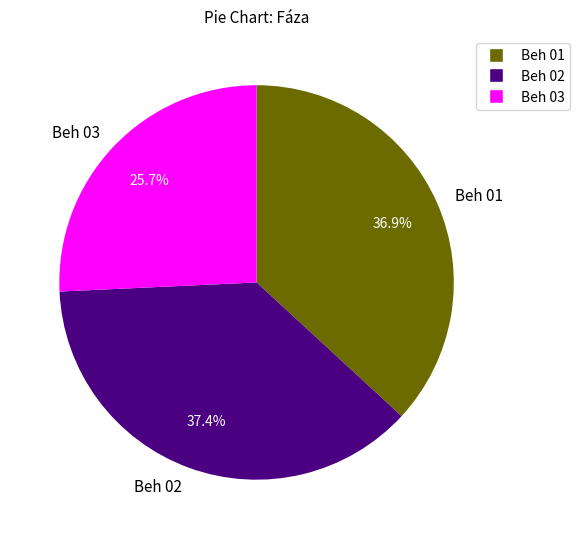

Count the number of slices in the pie.

3